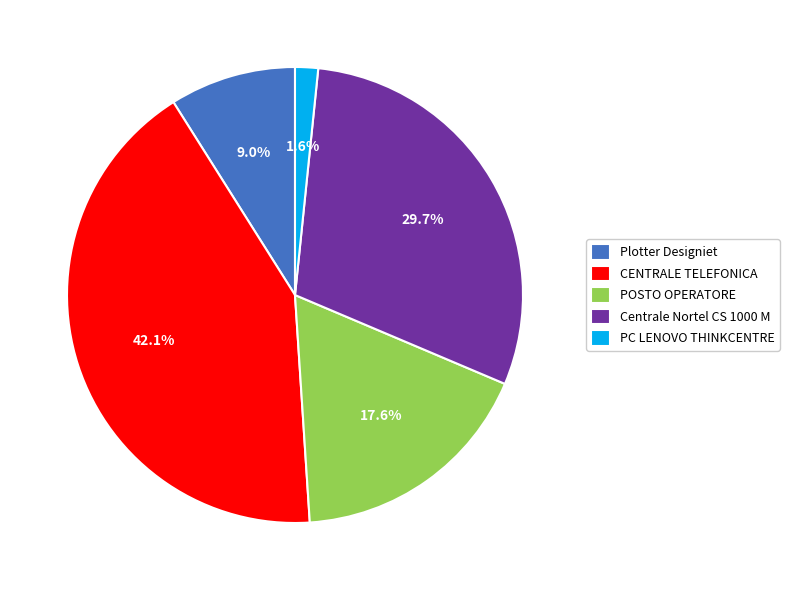

Is the sum of Centrale Nortel CS 1000 M and PC LENOVO THINKCENTRE greater than half?

No